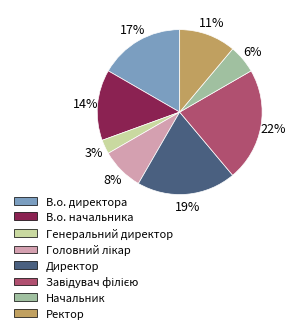

Does any single category account for the majority?

No